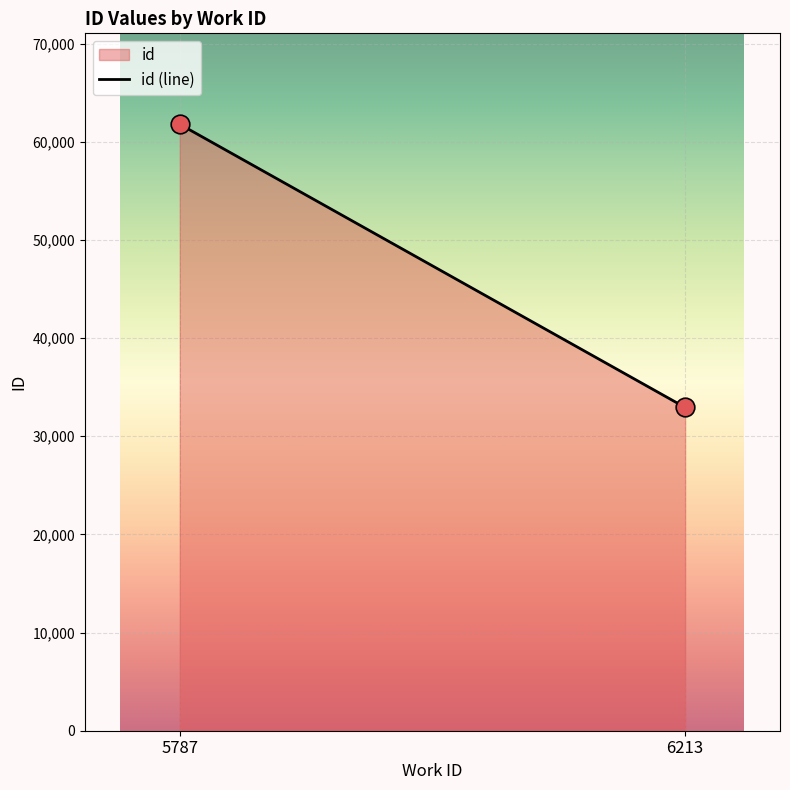

What is the range of X values (max minus min)?

426